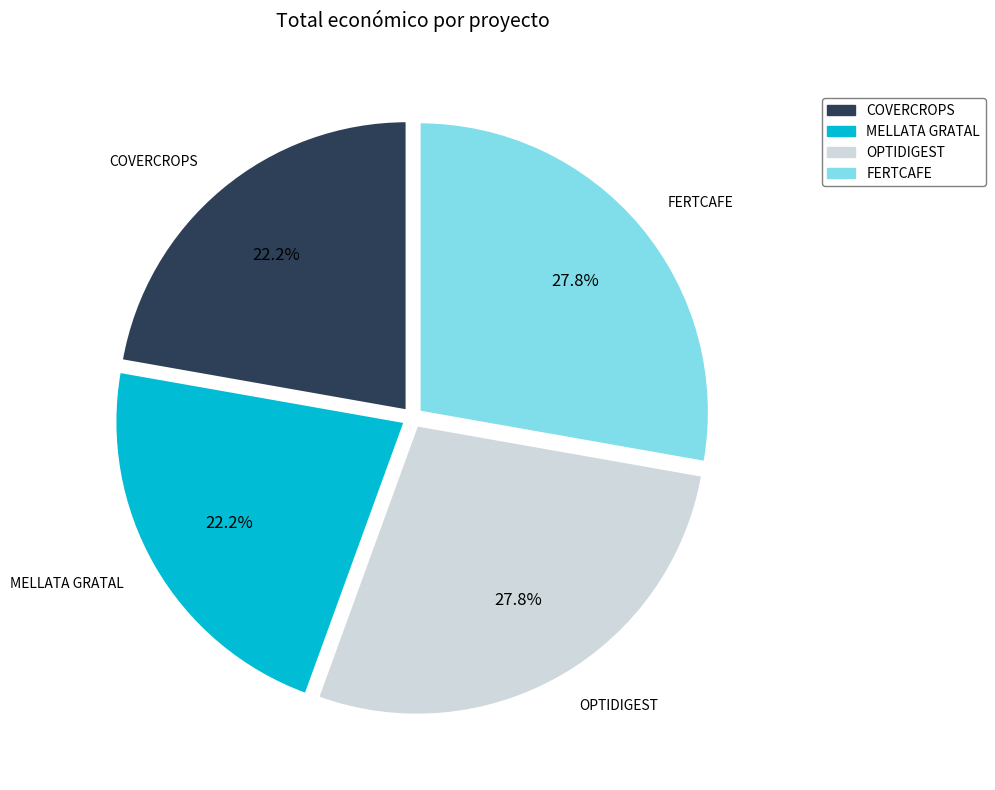

True or false: COVERCROPS accounts for 29% of the total.

False